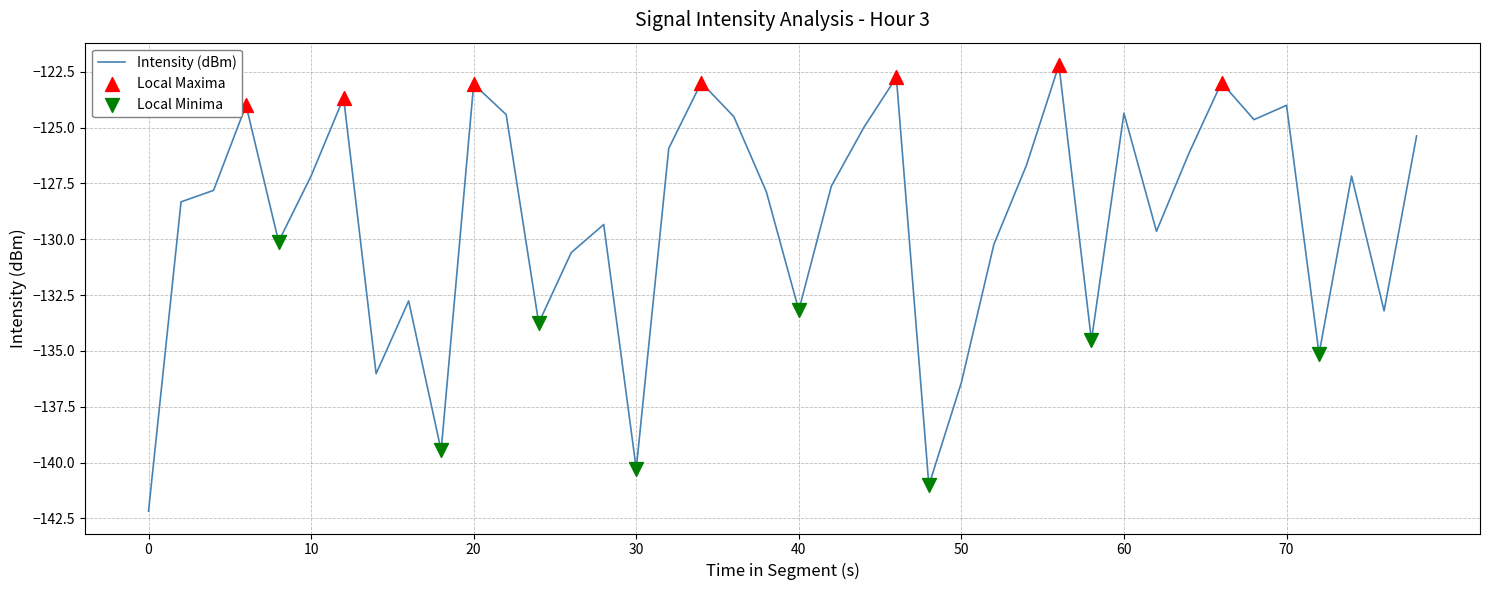

What is the greatest value displayed?

-122.2